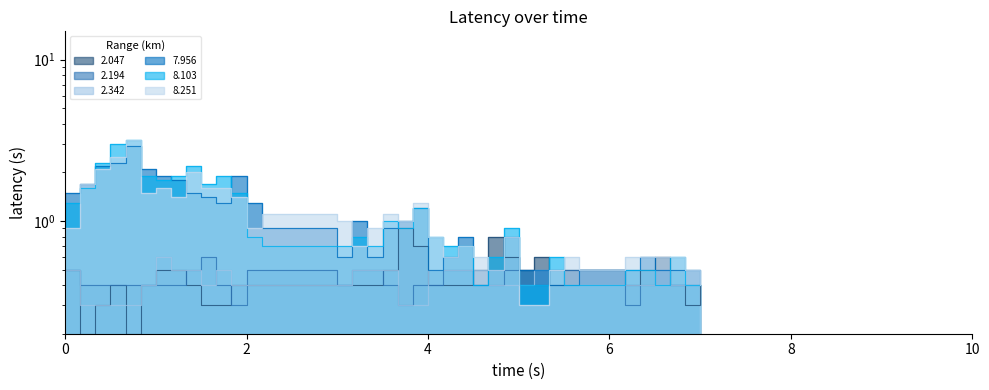

How many data points does each series have?

37